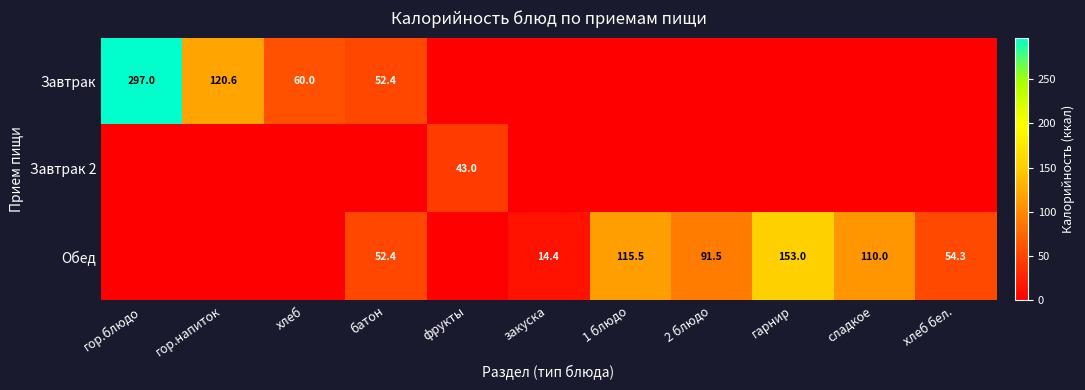

The value of Обед at сладкое is 32.7. True or false?

False